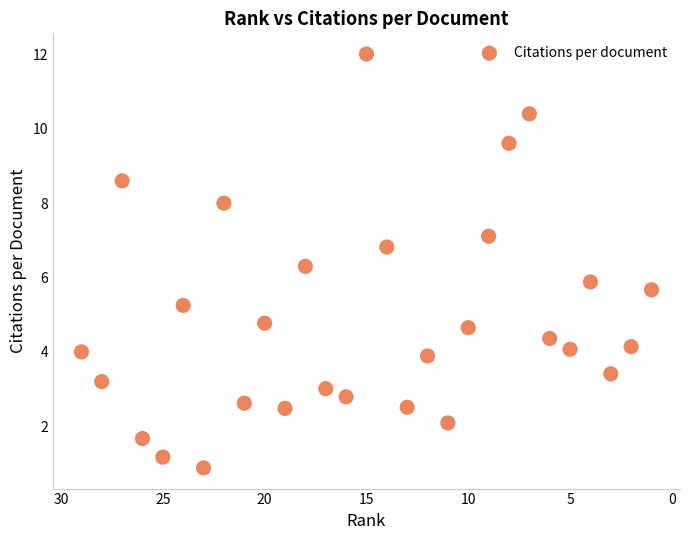

What is the range of X values (max minus min)?

28.0